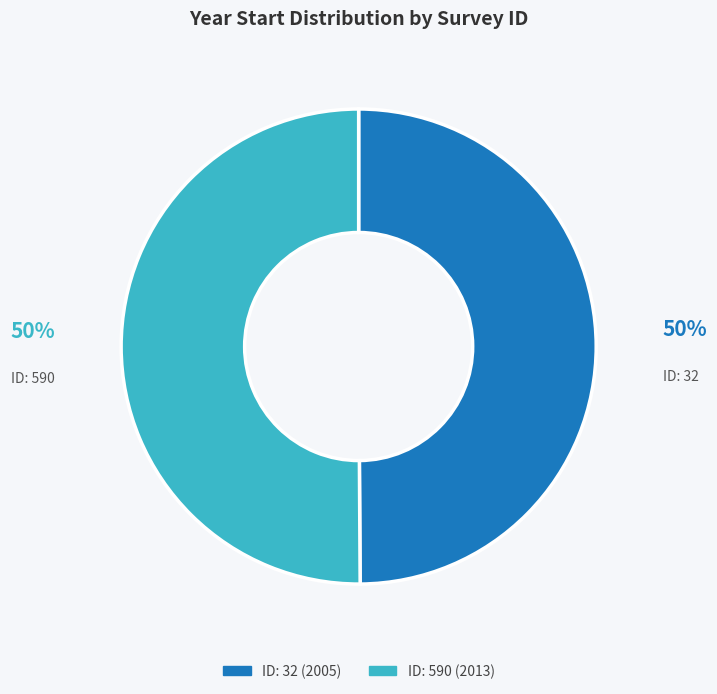

Approximately how many times larger is the value at ID: 590 compared to ID: 32?

1.0